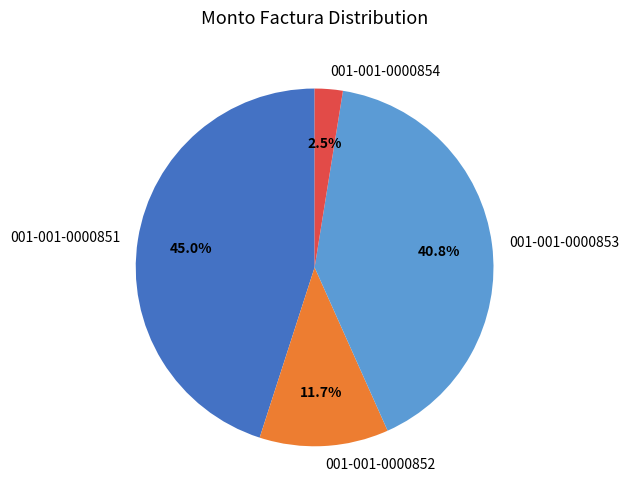

Combined, what portion of the pie is 001-001-0000852 and 001-001-0000854?

14.2%